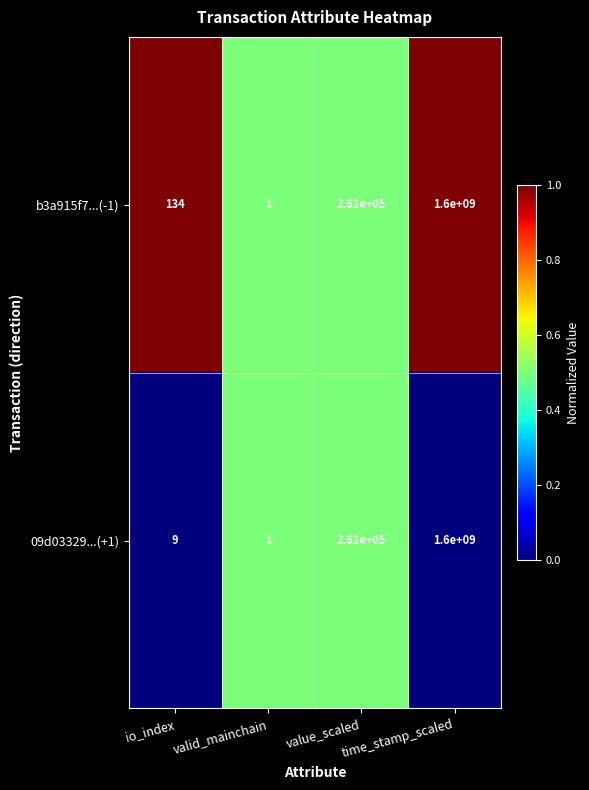

List the series in order of their overall mean, highest first.

b3a915f7...(-1), 09d03329...(+1)